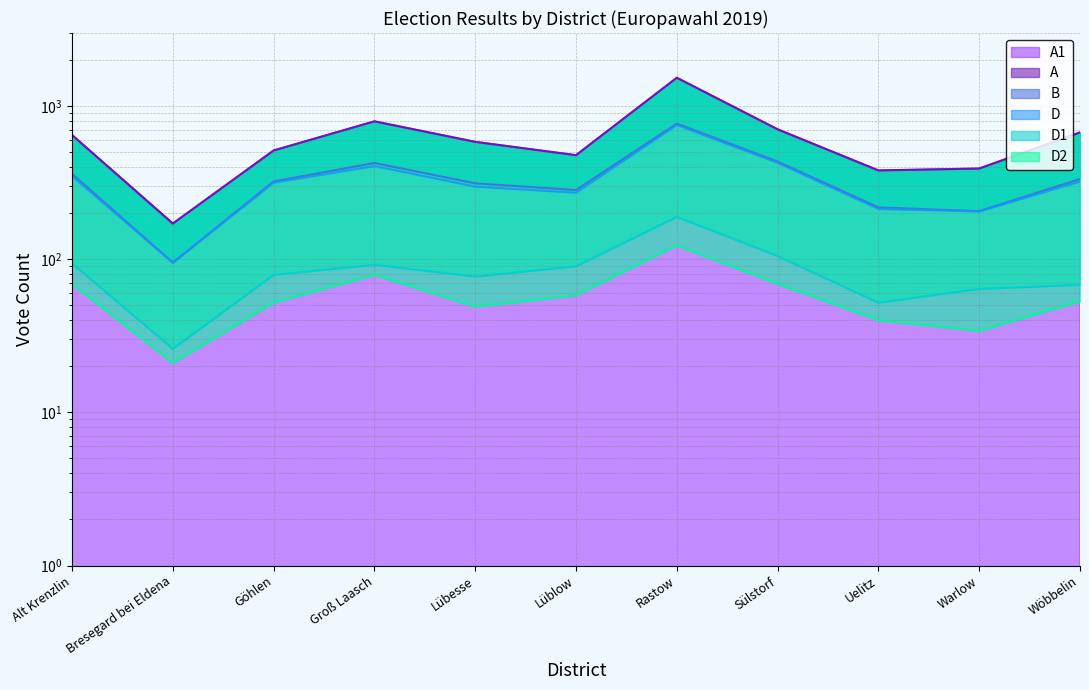

What is the smallest value displayed?

21